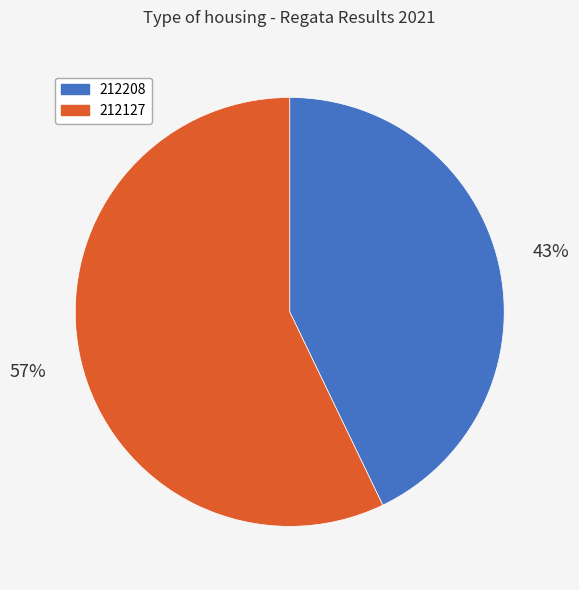

Which category has the smallest portion of the pie?

212208